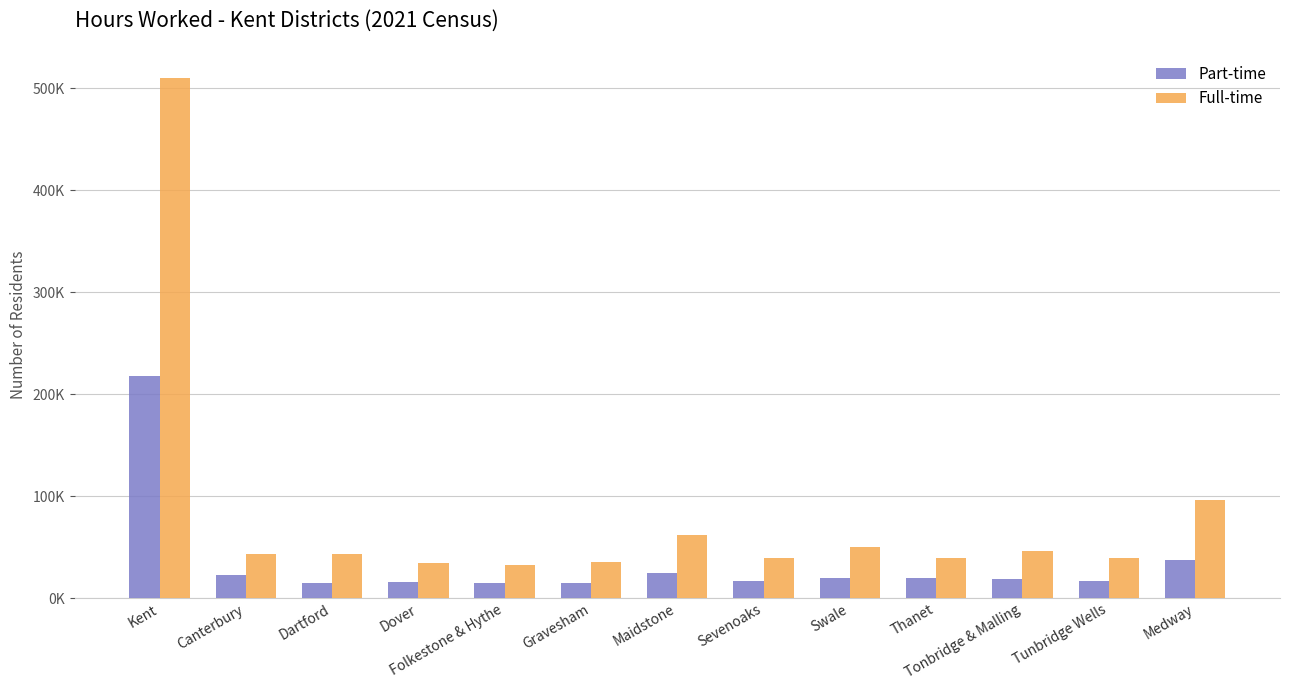

Are the bars horizontal?

No